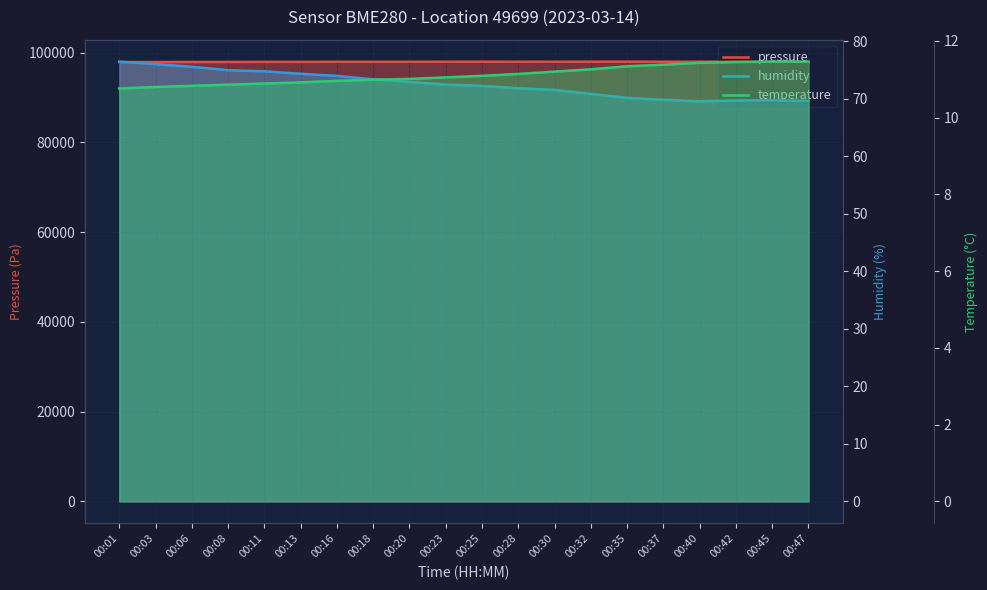

Is the value of humidity at 00:20 greater than the value of pressure at 00:13?

No